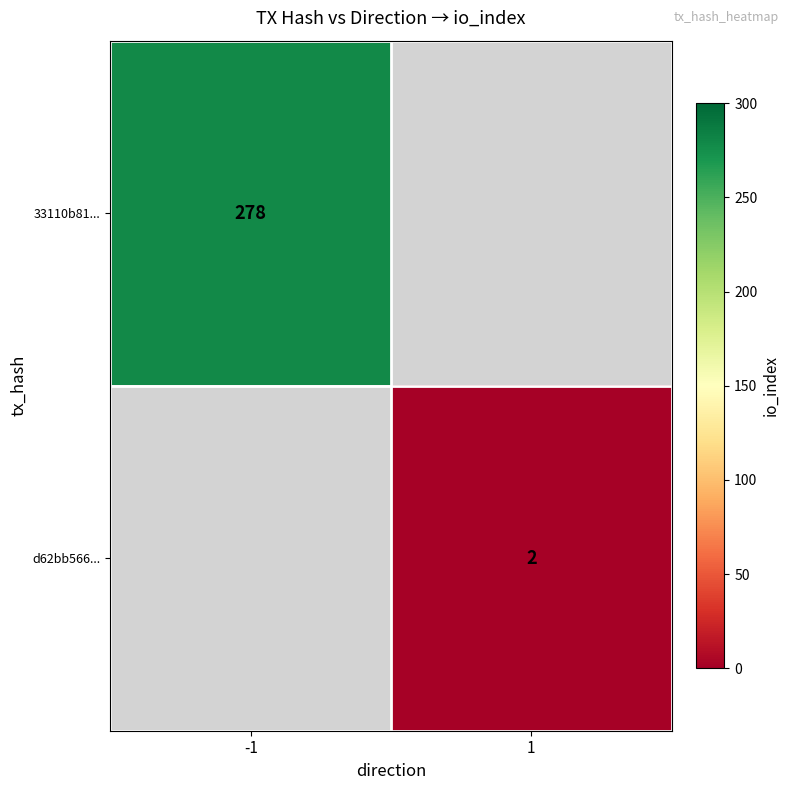

What is the greatest value displayed?

278.0